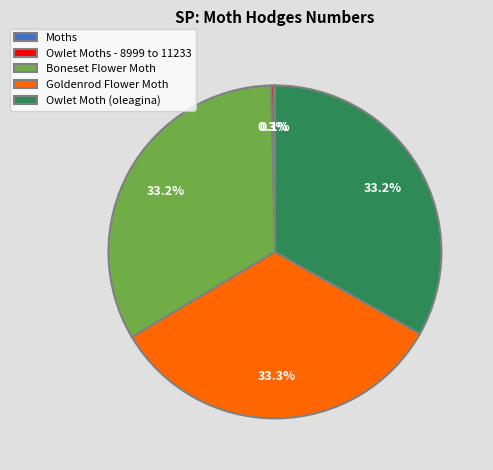

Is the sum of Goldenrod Flower Moth and Boneset Flower Moth greater than half?

Yes